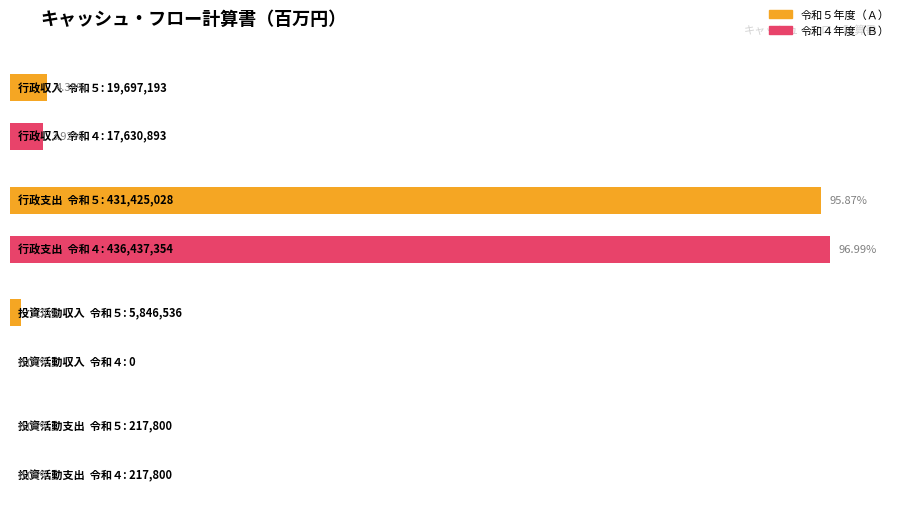

List the series in order of their overall mean, lowest first.

令和４年度（Ｂ）, 令和５年度（Ａ）